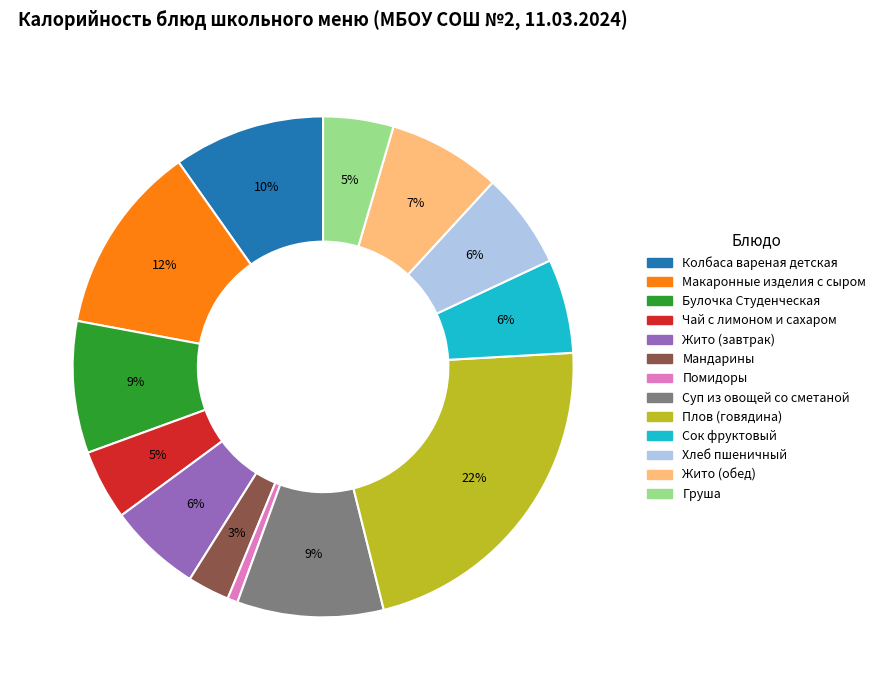

To the nearest percent, what is the average slice percentage?

8%